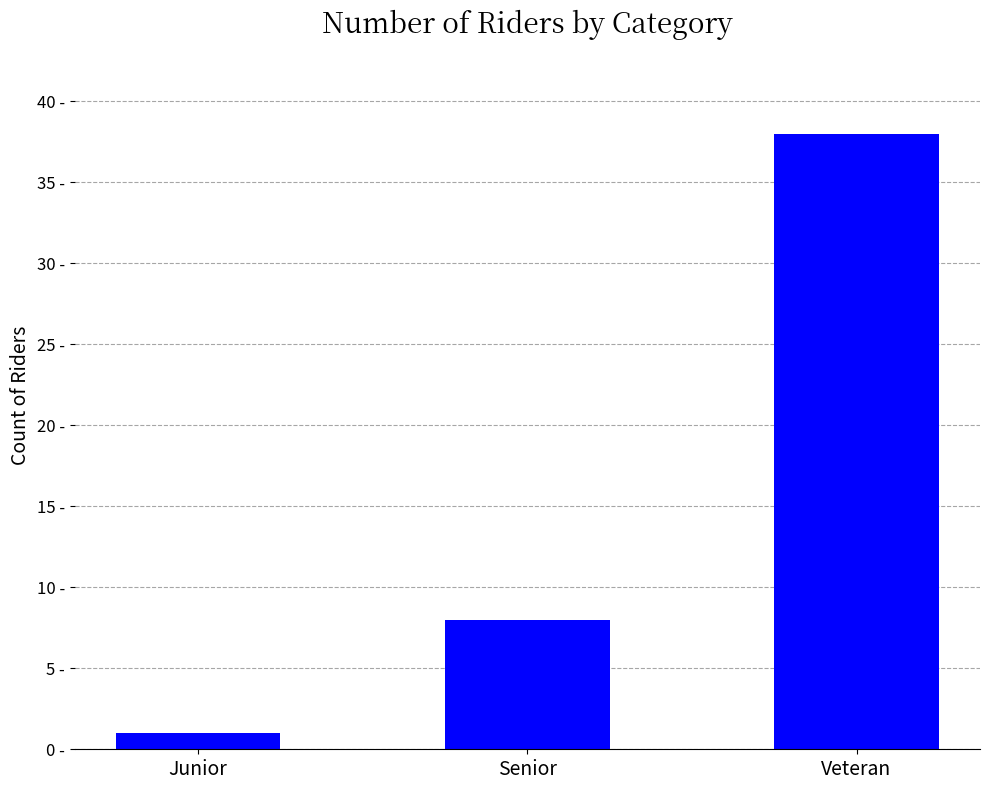

What is the label of the 1st bar from the left?

Junior